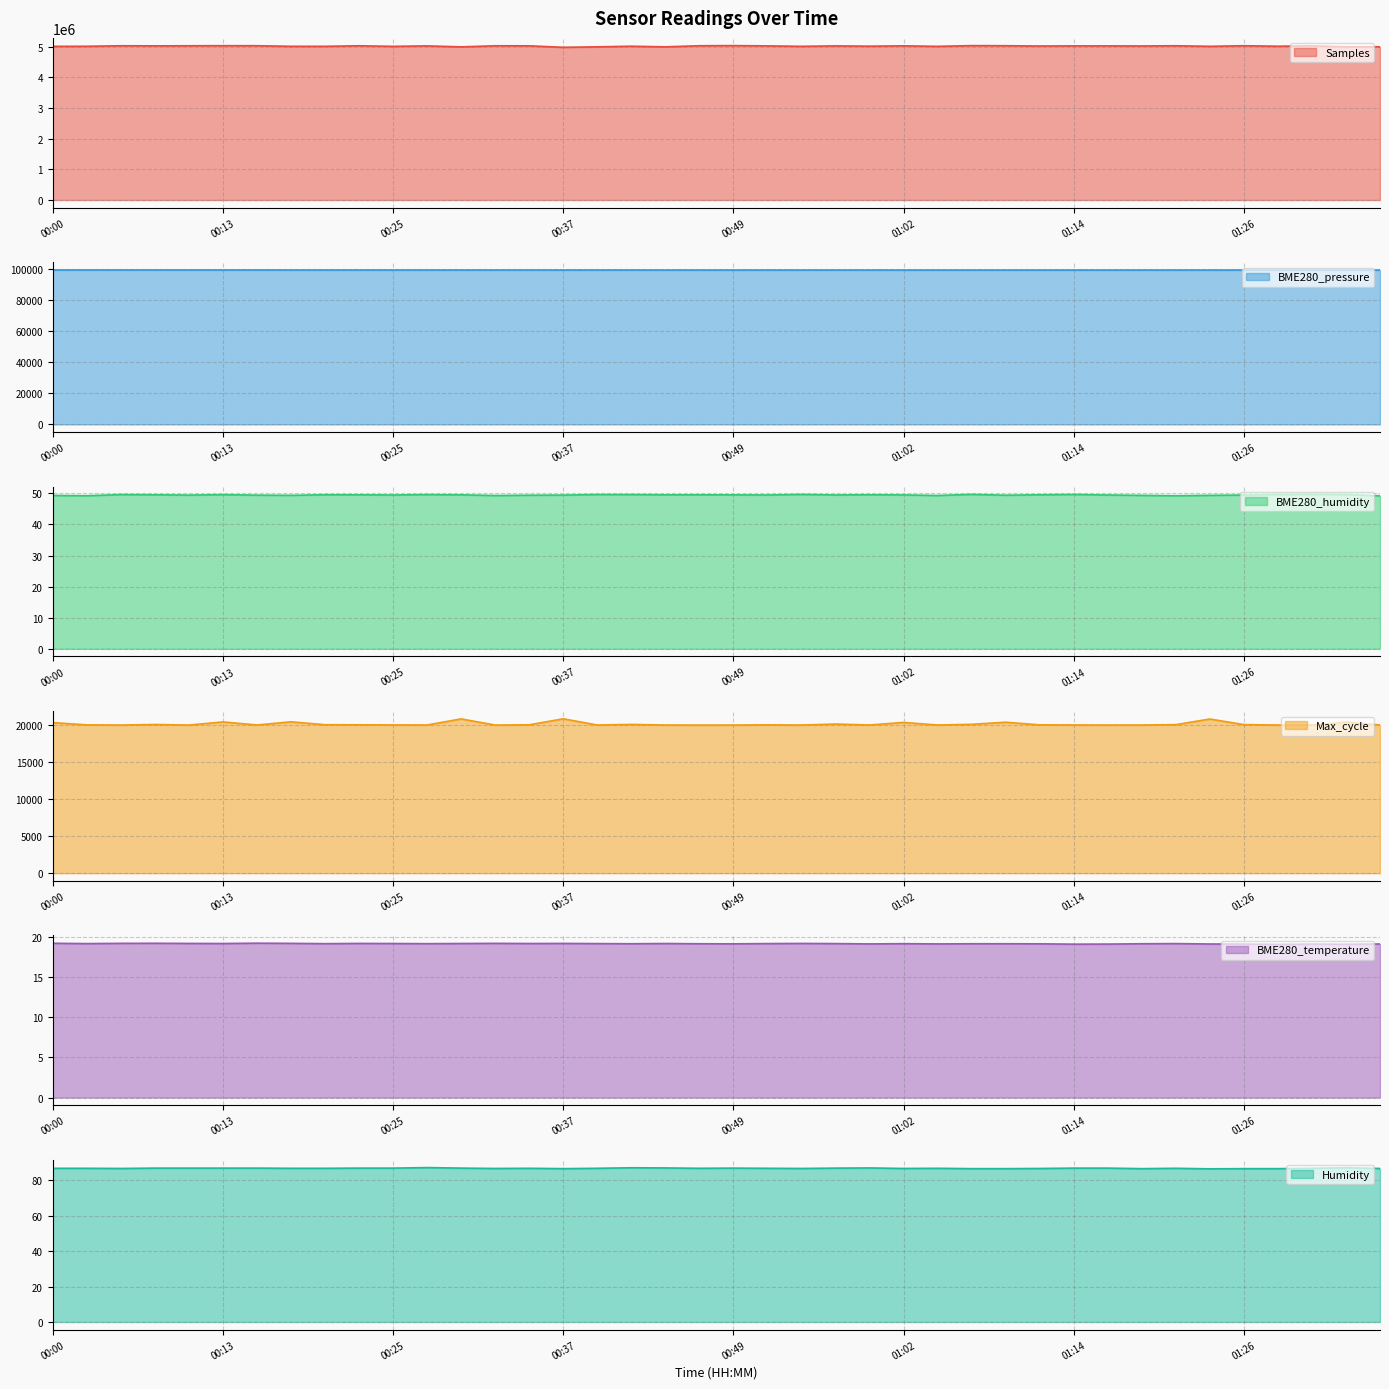

Reading left to right, what are all the values shown in this chart?

Samples: 00:00=5011458.0	00:03=5013820.0	00:05=5030687.0	00:08=5027466.0	00:10=5030502.0	00:13=5032921.0	00:15=5032009.0	00:18=5012611.0	00:20=5012179.0	00:23=5030491.0	00:25=5010974.0	00:27=5026443.0	00:30=4995001.0	00:32=5029782.0	00:35=5028607.0	00:37=4979744.0	00:40=4995680.0	00:42=5015680.0	00:45=4995721.0	00:47=5030988.0	00:49=5035594.0	00:52=5026994.0	00:54=5011853.0	00:57=5026277.0	00:59=5016984.0	01:02=5028496.0	01:04=5011358.0	01:06=5035430.0	01:09=5031982.0	01:11=5022696.0	01:14=5026500.0	01:16=5026648.0	01:19=5024070.0	01:21=5031182.0	01:24=5012263.0	01:26=5032030.0	01:28=5015535.0	01:31=5027675.0	01:33=4996919.0	01:36=4997334.0
BME280_pressure: 00:00=99058.0	00:03=99052.3	00:05=99057.2	00:08=99055.2	00:10=99052.8	00:13=99048.4	00:15=99051.3	00:18=99037.1	00:20=99036.1	00:23=99036.3	00:25=99031.9	00:27=99028.7	00:30=99029.2	00:32=99026.1	00:35=99031.1	00:37=99025.3	00:40=99024.8	00:42=99027.1	00:45=99014.6	00:47=99016.1	00:49=99017.2	00:52=99016.5	00:54=99016.2	00:57=99019.3	00:59=99015.6	01:02=99011.4	01:04=99004.6	01:06=99007.8	01:09=99007.0	01:11=99006.2	01:14=99011.6	01:16=99006.8	01:19=99018.8	01:21=99015.8	01:24=99014.0	01:26=99020.6	01:28=99014.1	01:31=99010.4	01:33=99007.2	01:36=99008.5
BME280_humidity: 00:00=49.3	00:03=49.2	00:05=49.6	00:08=49.5	00:10=49.5	00:13=49.6	00:15=49.4	00:18=49.4	00:20=49.6	00:23=49.5	00:25=49.5	00:27=49.6	00:30=49.5	00:32=49.3	00:35=49.4	00:37=49.5	00:40=49.6	00:42=49.6	00:45=49.5	00:47=49.5	00:49=49.5	00:52=49.5	00:54=49.7	00:57=49.5	00:59=49.6	01:02=49.5	01:04=49.3	01:06=49.7	01:09=49.4	01:11=49.5	01:14=49.6	01:16=49.5	01:19=49.4	01:21=49.2	01:24=49.4	01:26=49.5	01:28=49.6	01:31=49.7	01:33=49.6	01:36=49.2
Max_cycle: 00:00=20369.0	00:03=20069.0	00:05=20041.0	00:08=20117.0	00:10=20041.0	00:13=20463.0	00:15=20052.0	00:18=20480.0	00:20=20087.0	00:23=20072.0	00:25=20060.0	00:27=20049.0	00:30=20874.0	00:32=20041.0	00:35=20073.0	00:37=20888.0	00:40=20046.0	00:42=20125.0	00:45=20045.0	00:47=20037.0	00:49=20042.0	00:52=20068.0	00:54=20045.0	00:57=20178.0	00:59=20052.0	01:02=20396.0	01:04=20048.0	01:06=20141.0	01:09=20424.0	01:11=20069.0	01:14=20055.0	01:16=20041.0	01:19=20049.0	01:21=20095.0	01:24=20857.0	01:26=20103.0	01:28=20045.0	01:31=20049.0	01:33=20433.0	01:36=20048.0
BME280_temperature: 00:00=19.2	00:03=19.1	00:05=19.2	00:08=19.2	00:10=19.1	00:13=19.1	00:15=19.2	00:18=19.2	00:20=19.1	00:23=19.1	00:25=19.1	00:27=19.1	00:30=19.1	00:32=19.2	00:35=19.1	00:37=19.1	00:40=19.1	00:42=19.1	00:45=19.1	00:47=19.1	00:49=19.1	00:52=19.1	00:54=19.1	00:57=19.1	00:59=19.1	01:02=19.1	01:04=19.1	01:06=19.1	01:09=19.1	01:11=19.1	01:14=19.1	01:16=19.1	01:19=19.1	01:21=19.1	01:24=19.1	01:26=19.1	01:28=19.0	01:31=19.1	01:33=19.1	01:36=19.1
Humidity: 00:00=86.9	00:03=86.9	00:05=86.8	00:08=87.0	00:10=87.0	00:13=87.0	00:15=87.0	00:18=86.9	00:20=86.9	00:23=87.0	00:25=87.0	00:27=87.3	00:30=87.0	00:32=86.8	00:35=86.9	00:37=86.7	00:40=86.9	00:42=87.2	00:45=87.1	00:47=86.9	00:49=87.0	00:52=86.9	00:54=86.8	00:57=87.0	00:59=87.1	01:02=86.8	01:04=86.9	01:06=86.7	01:09=86.7	01:11=86.8	01:14=87.0	01:16=87.0	01:19=86.7	01:21=86.9	01:24=86.6	01:26=86.7	01:28=86.7	01:31=86.9	01:33=87.2	01:36=86.8